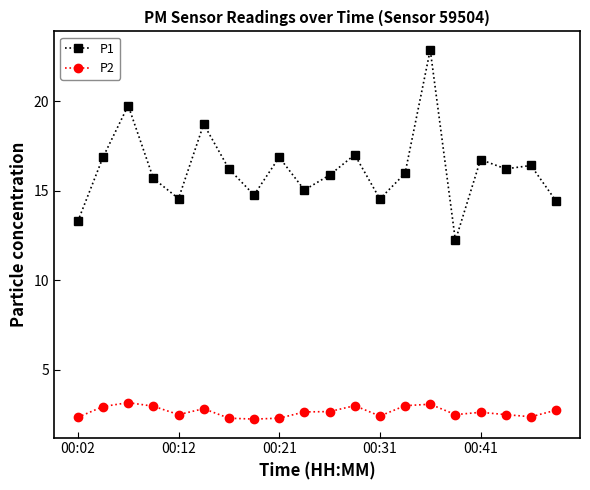

What is the difference between the maximum and second lowest values in the P2 series?

0.9